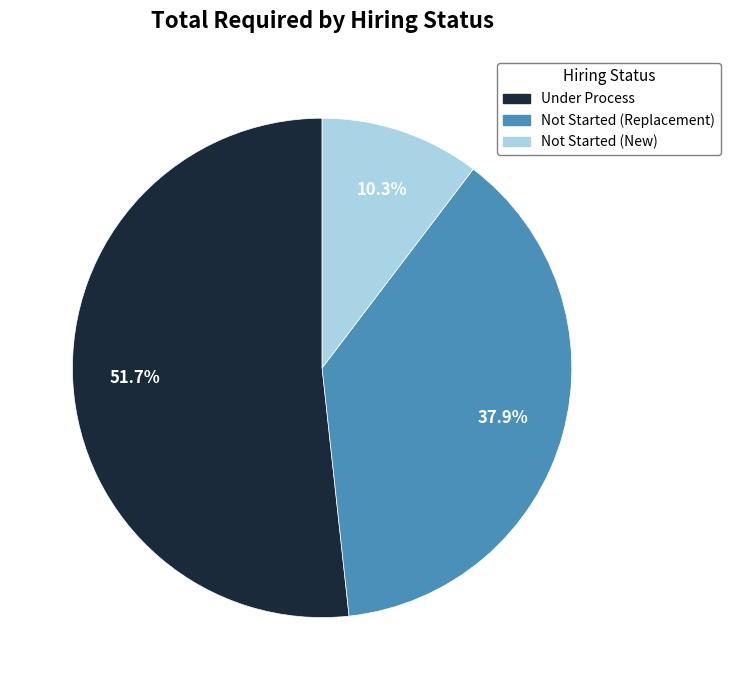

How many segments does this pie chart have?

3